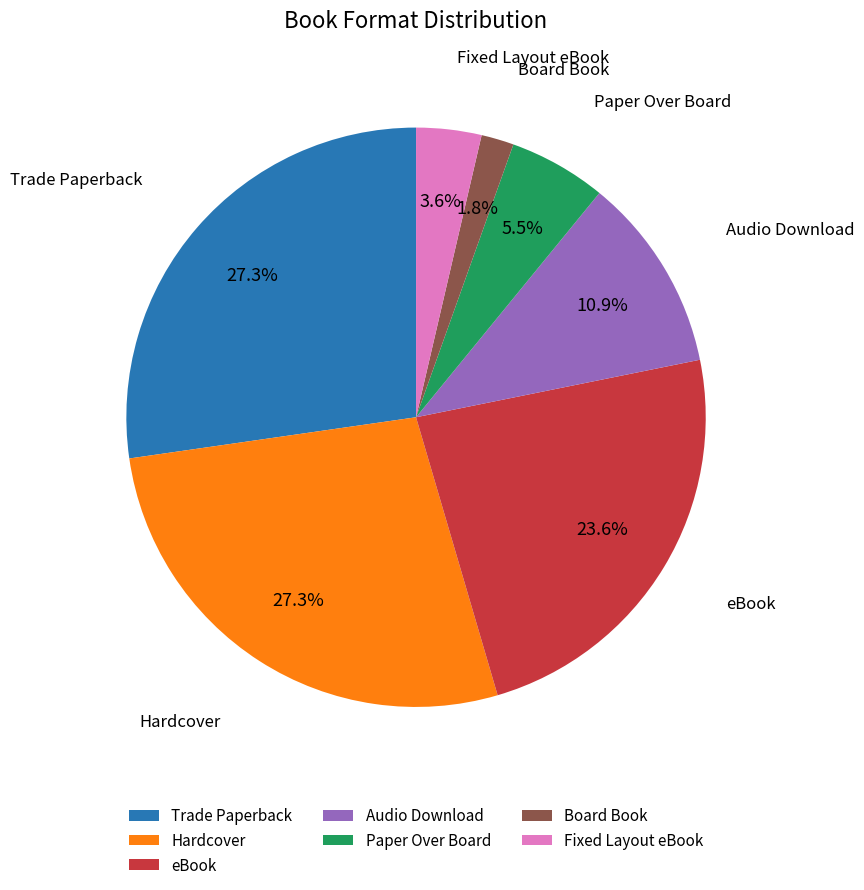

The Board Book slice represents 10% of the pie. True or false?

False